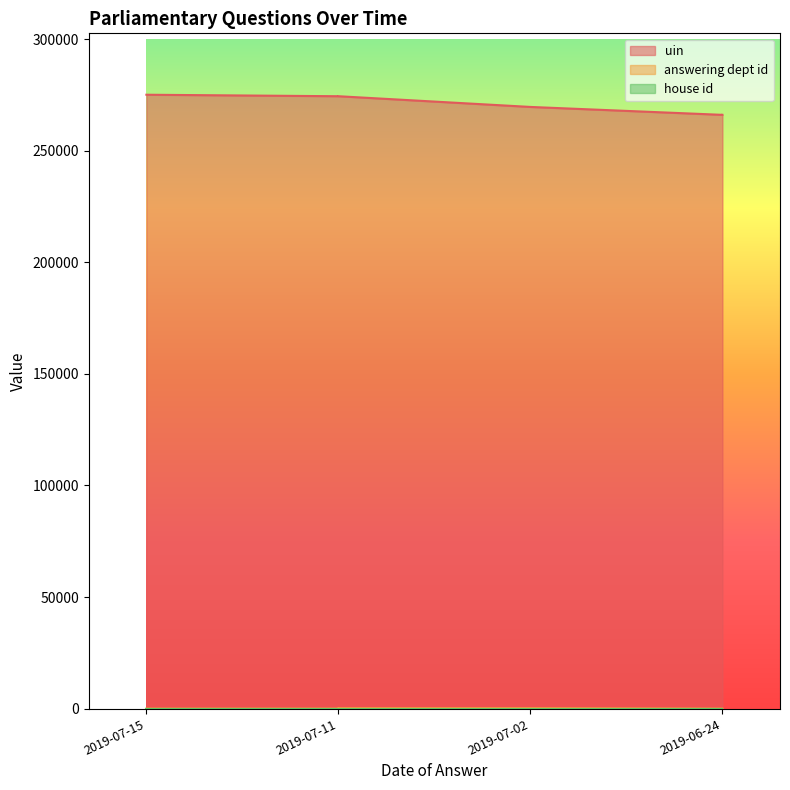

What is the difference between the maximum and minimum values in the uin series?

9019